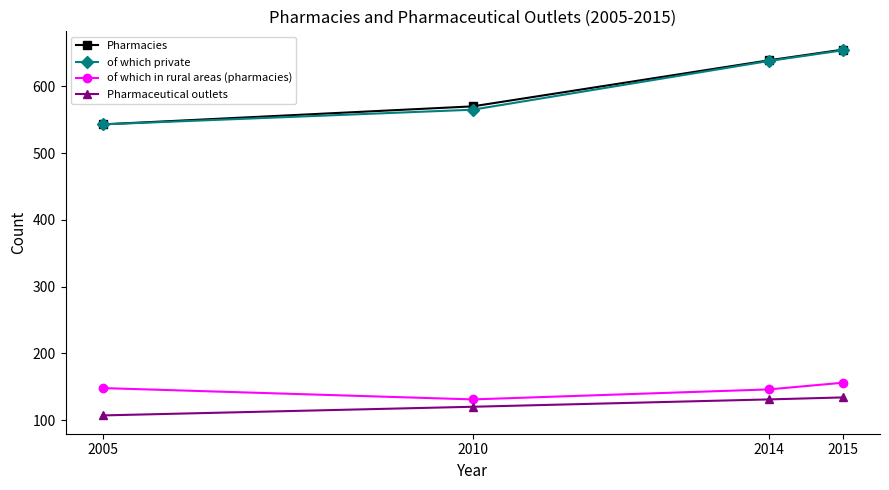

At how many categories does at least one series exceed 449?

4